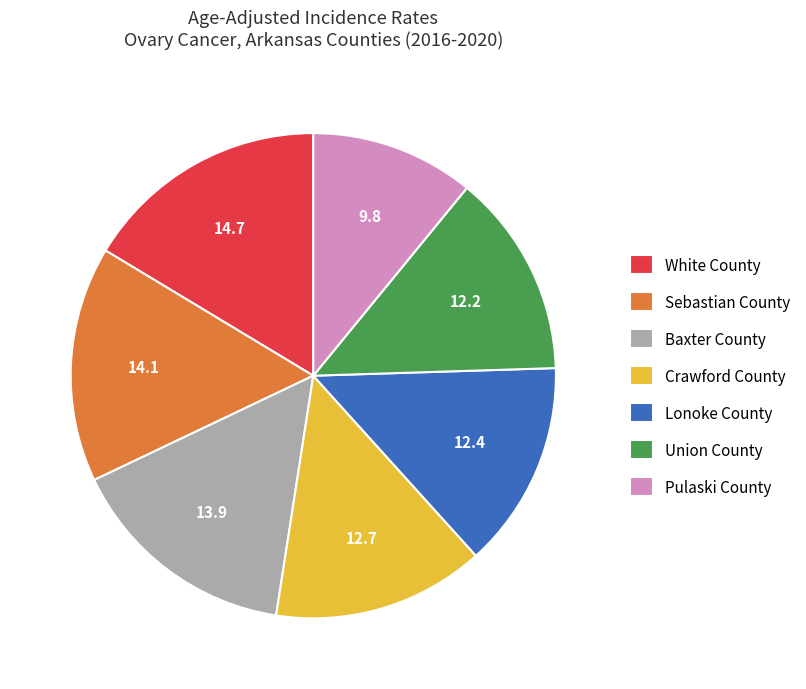

Is the sum of Baxter County and Lonoke County greater than half?

No